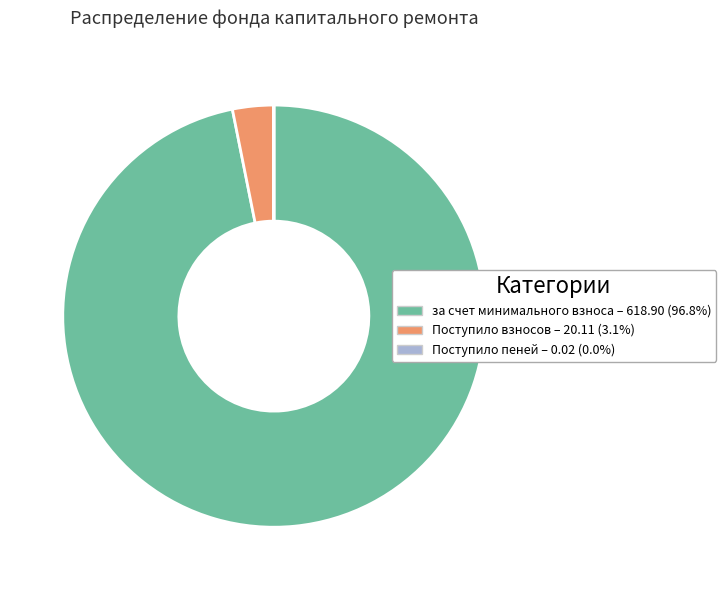

Is there a majority slice in this chart?

Yes